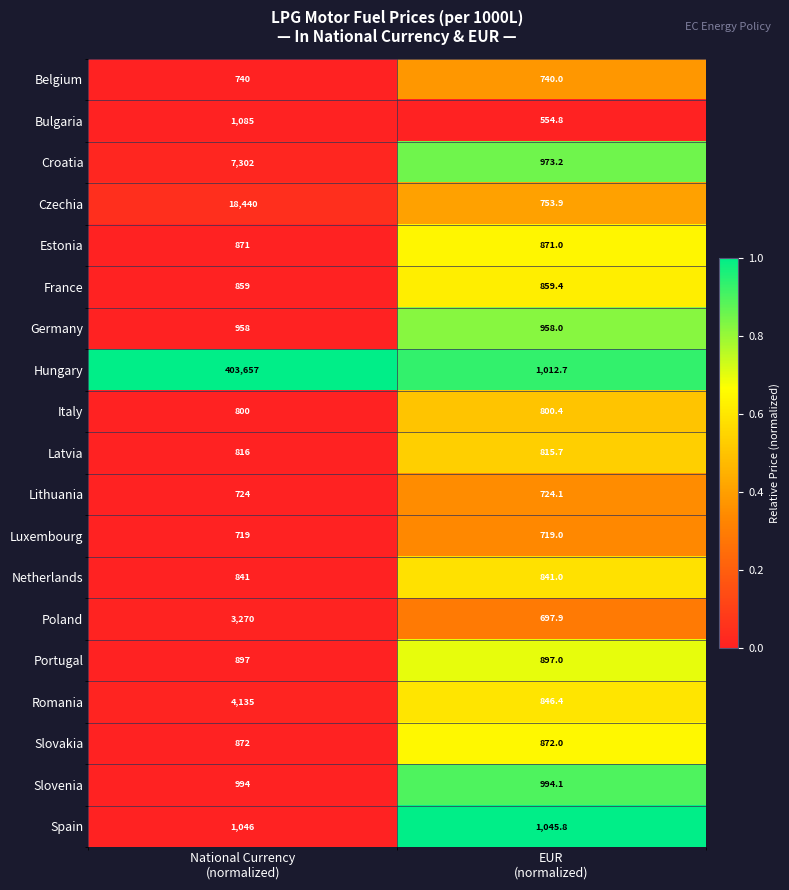

At EUR
(normalized), list the series in order from largest to smallest.

Spain, Hungary, Slovenia, Croatia, Germany, Portugal, Slovakia, Estonia, France, Romania, Netherlands, Latvia, Italy, Czechia, Belgium, Lithuania, Luxembourg, Poland, Bulgaria